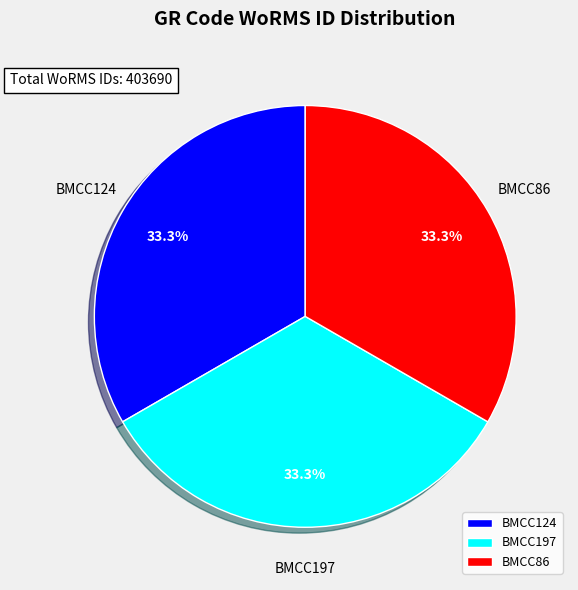

How many segments does this pie chart have?

3